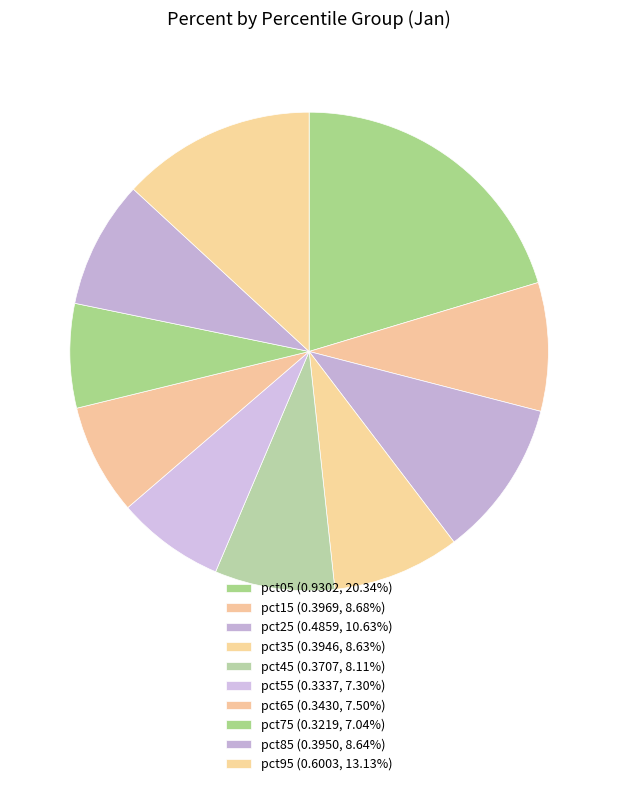

To the nearest percent, what is the average slice percentage?

10%